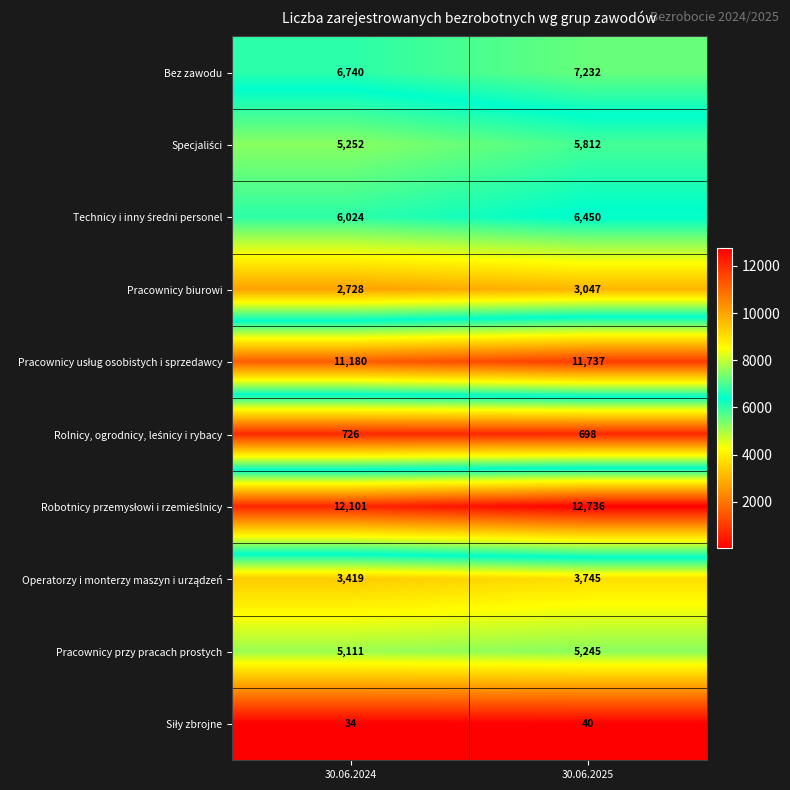

What is the difference between the Pracownicy biurowi values at 30.06.2025 and 30.06.2024?

319